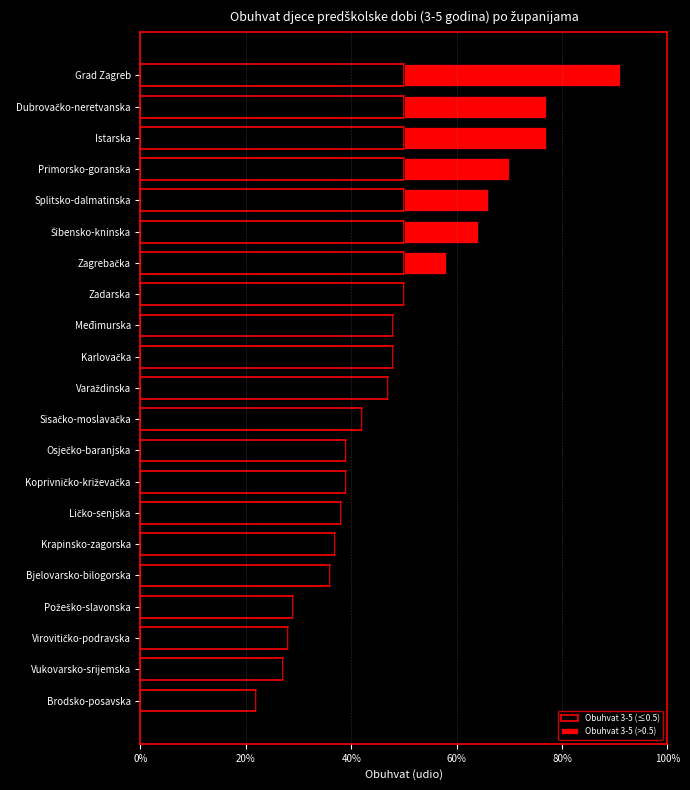

Reading left to right, extract all data points from this chart.

Obuhvat 3-5 (≤0.5): 0.2	0.3	0.3	0.3	0.4	0.4	0.4	0.4	0.4	0.4	0.5	0.5	0.5	0.5	0.5	0.5	0.5	0.5	0.5	0.5	0.5
Obuhvat 3-5 (>0.5): 0.0	0.0	0.0	0.0	0.0	0.0	0.0	0.0	0.0	0.0	0.0	0.0	0.0	0.0	0.1	0.1	0.2	0.2	0.3	0.3	0.4